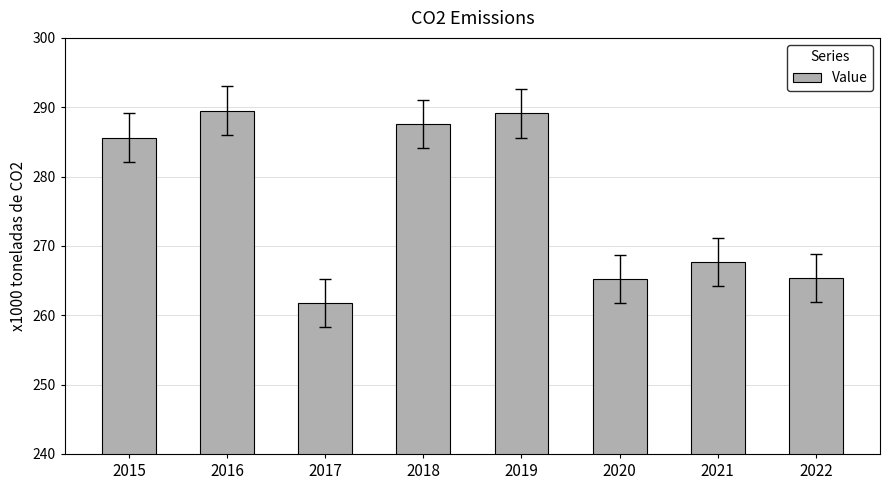

Between 2021 and 2015, which is larger?

2015